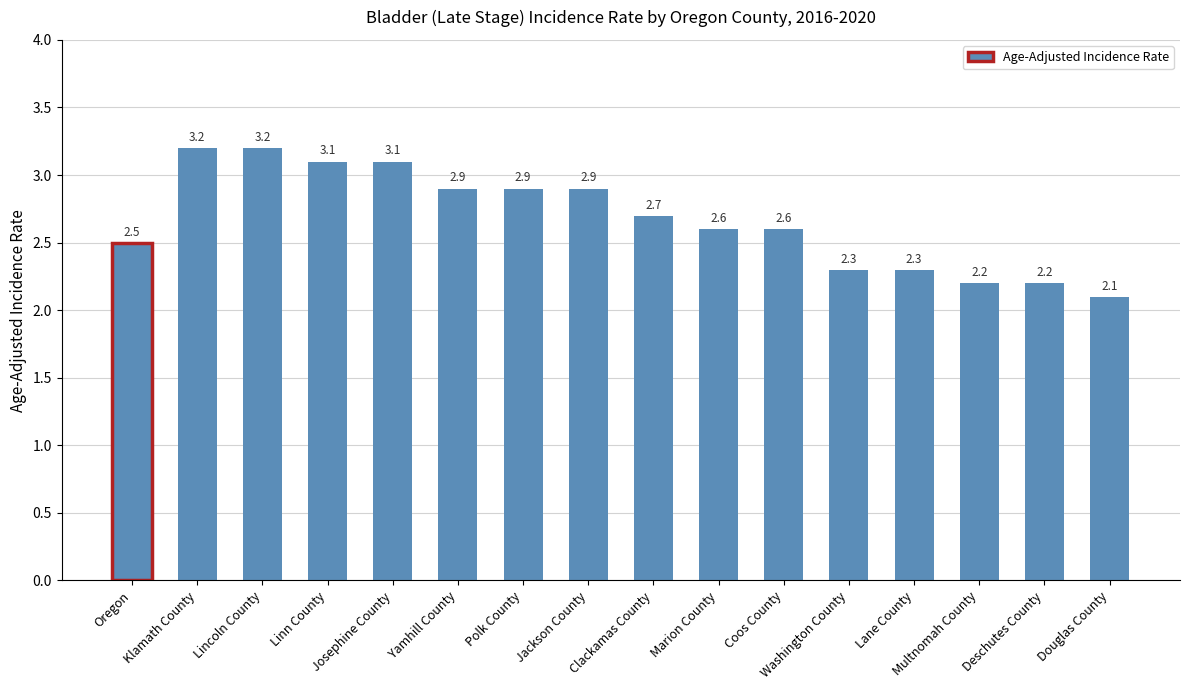

How many categories are shown in the chart?

16